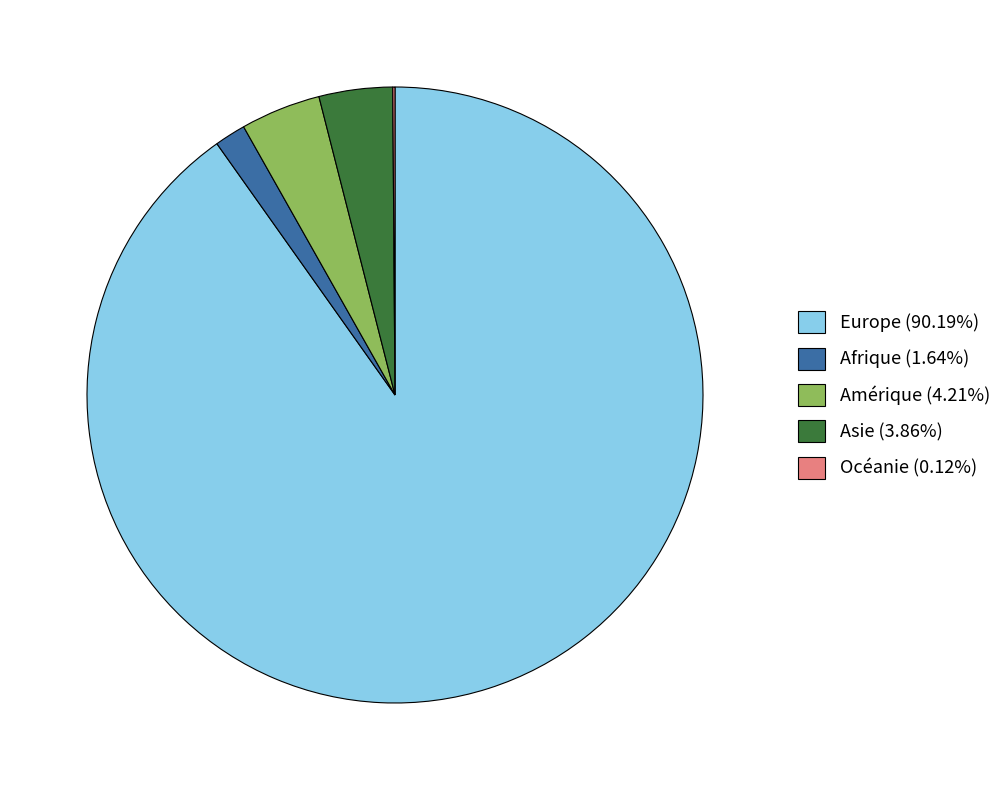

Does any single category account for the majority?

Yes